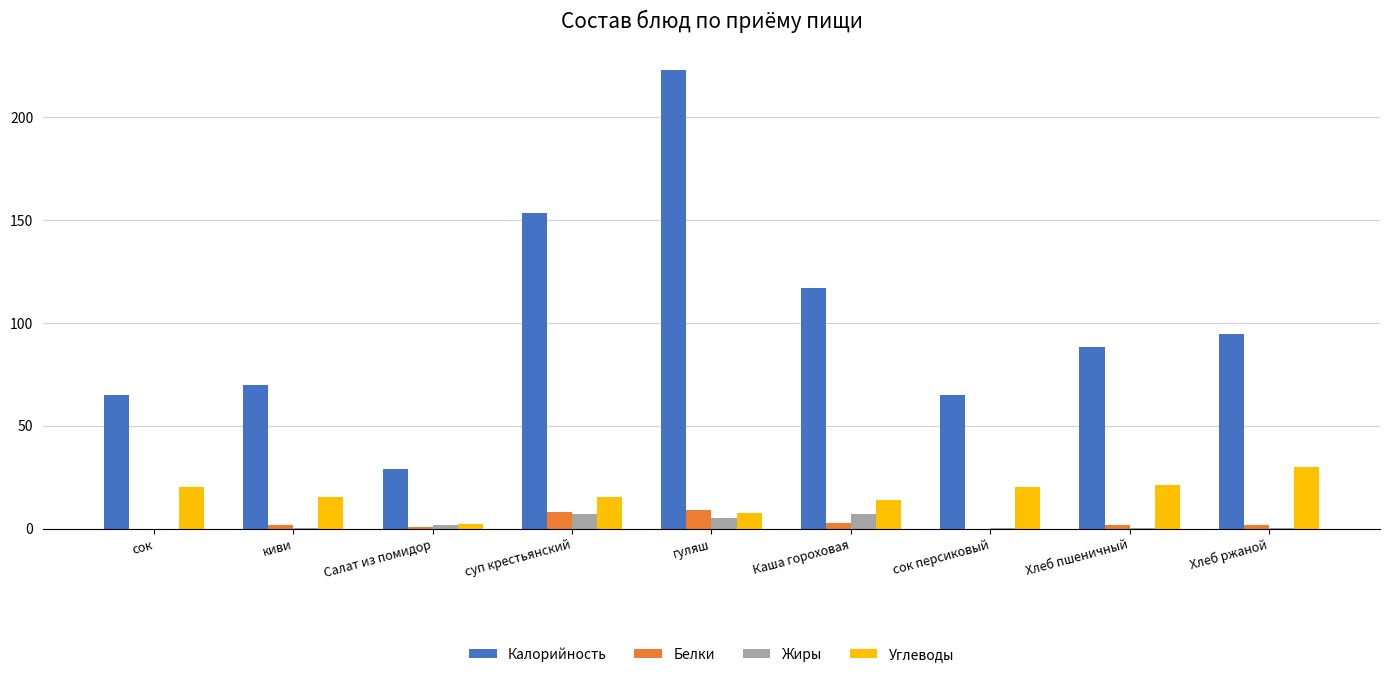

What is the greatest value displayed?

222.6